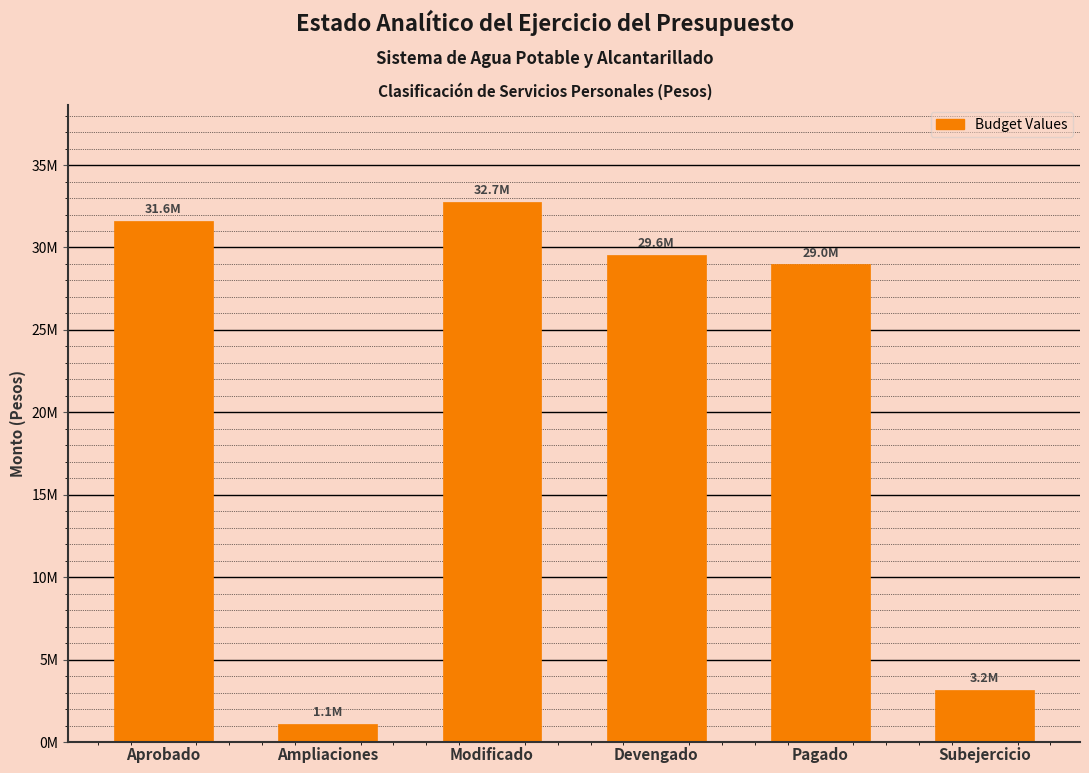

Are the bars horizontal?

No